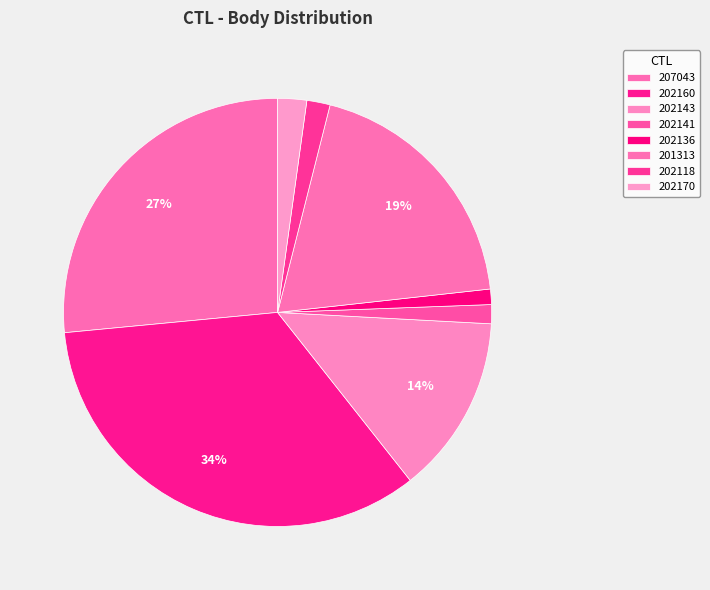

The 202170 slice represents 1% of the pie. True or false?

False